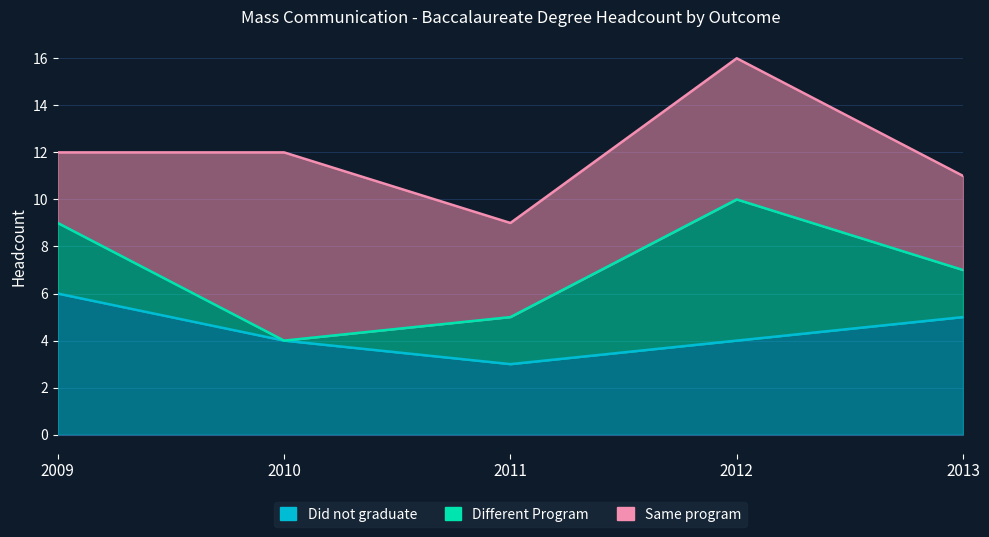

At which category does Different Program reach its first local peak?

2012